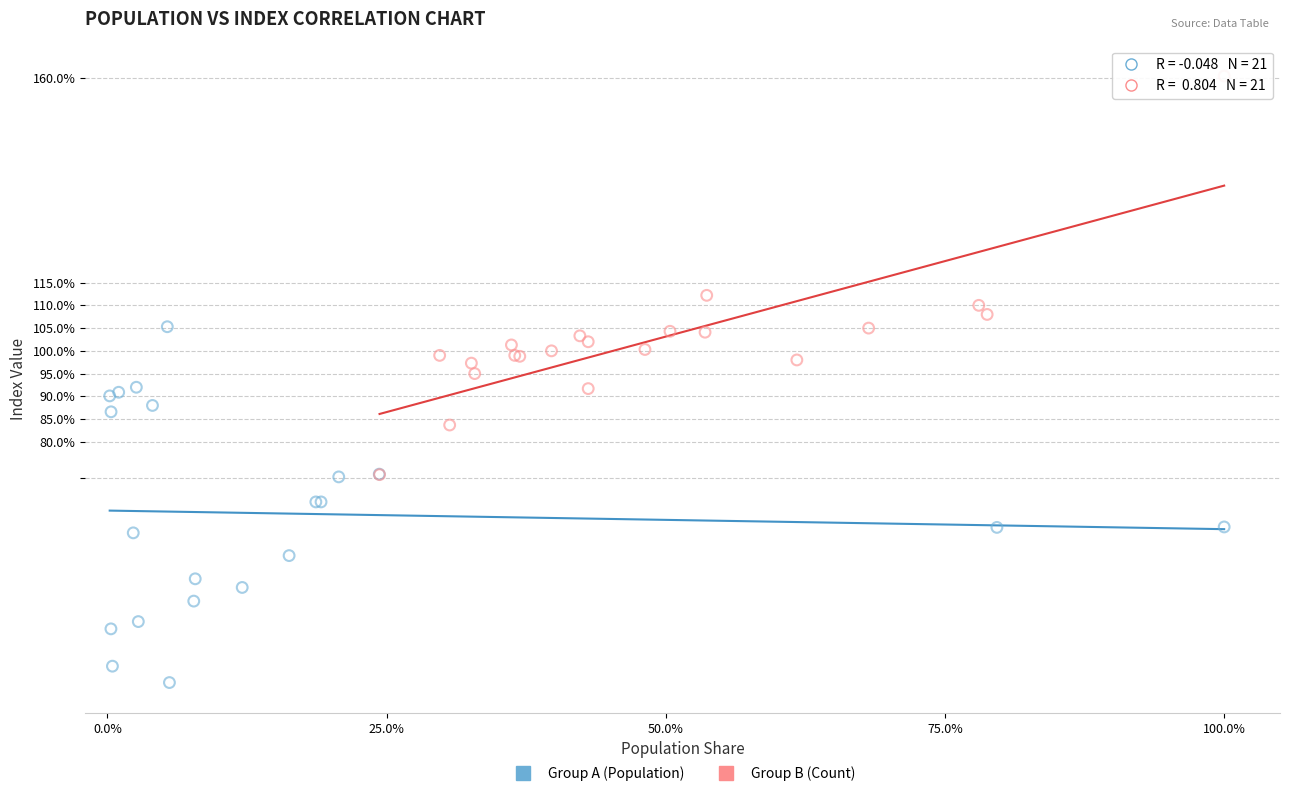

Which series has the widest spread of Y values?

Group B (Count)